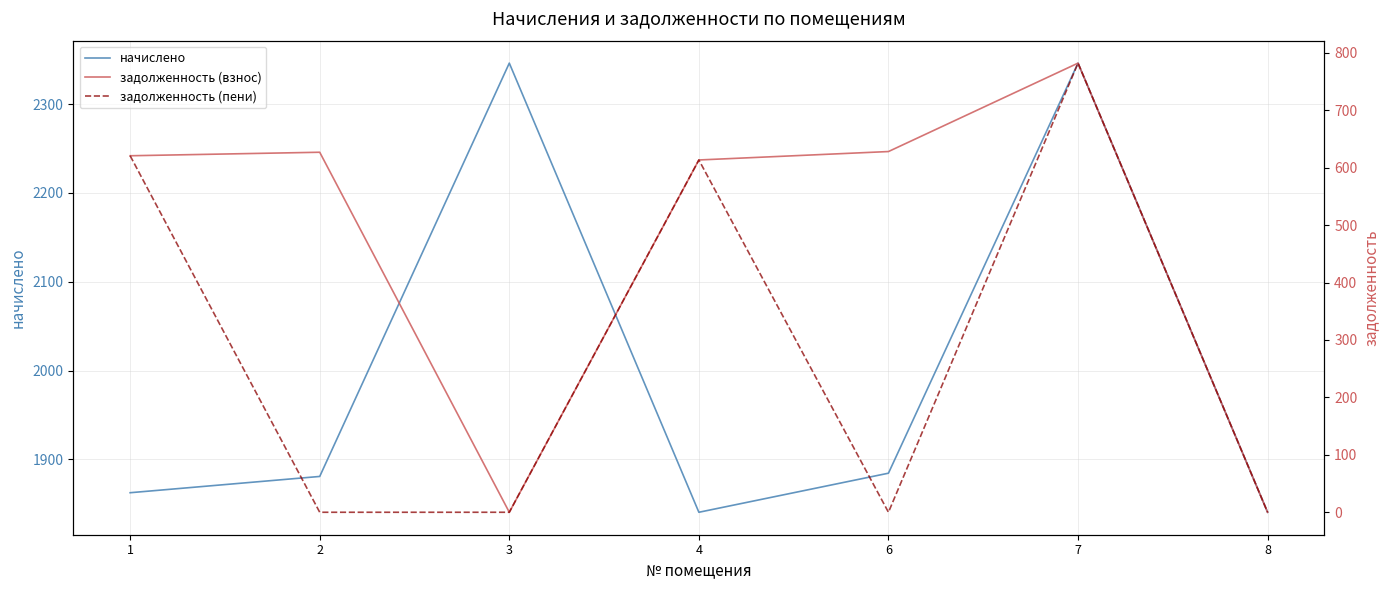

Which label corresponds to the smallest value in the chart?

3